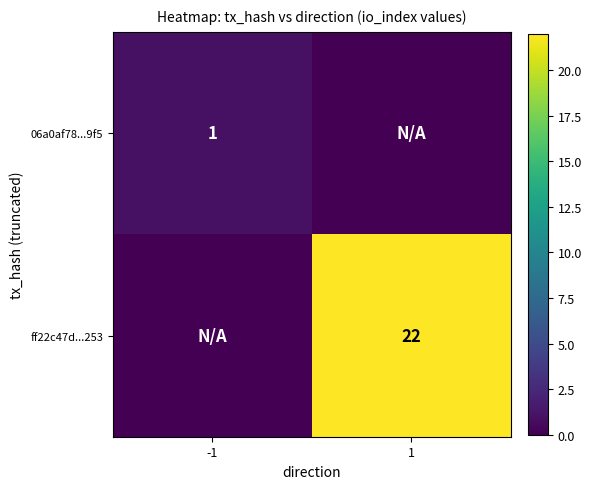

Is it true that ff22c47d...253 equals 31 at 1?

False